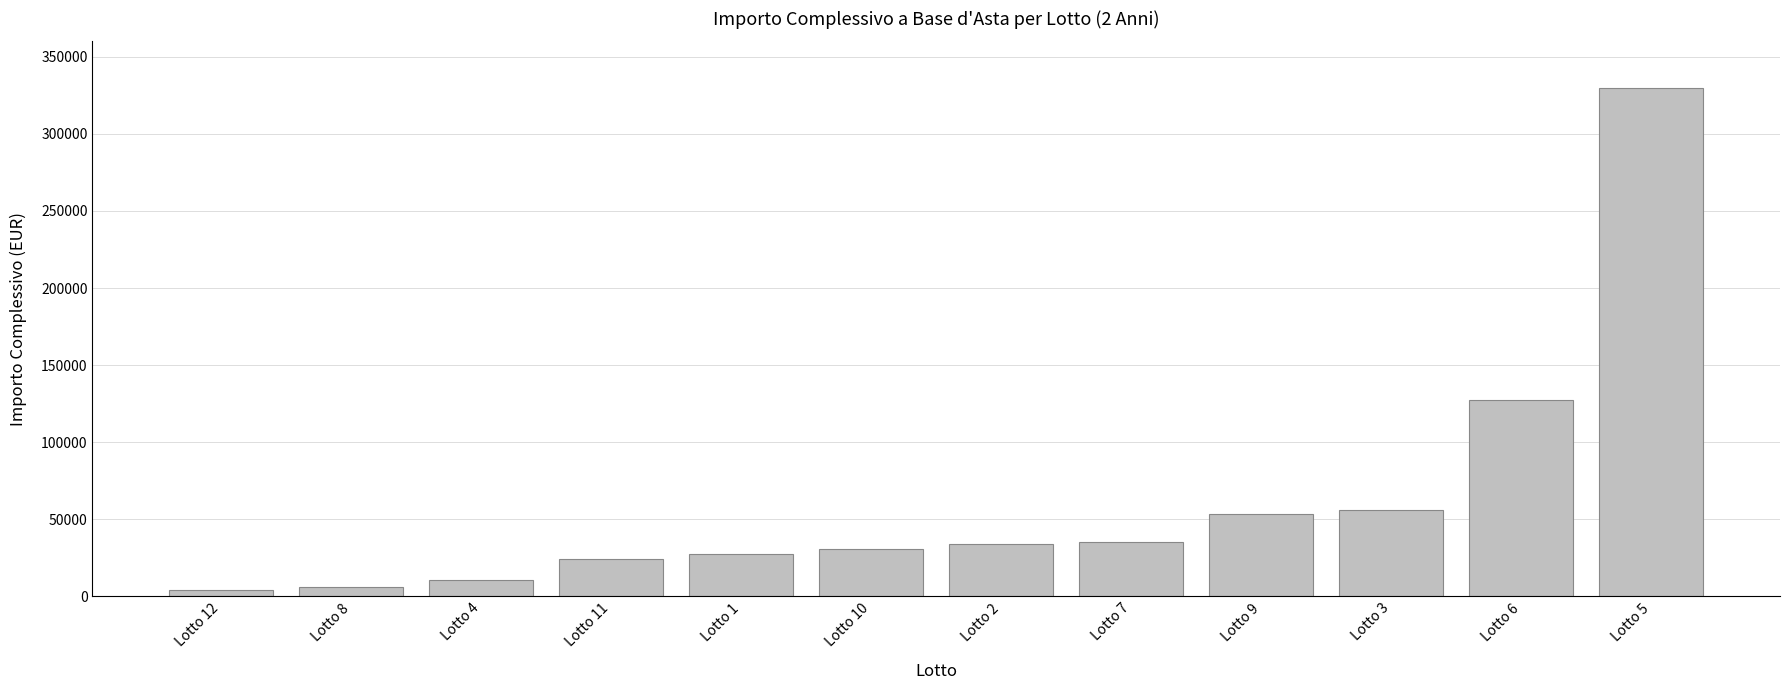

True or false: the data shows 29666.8 at Lotto 6.

False